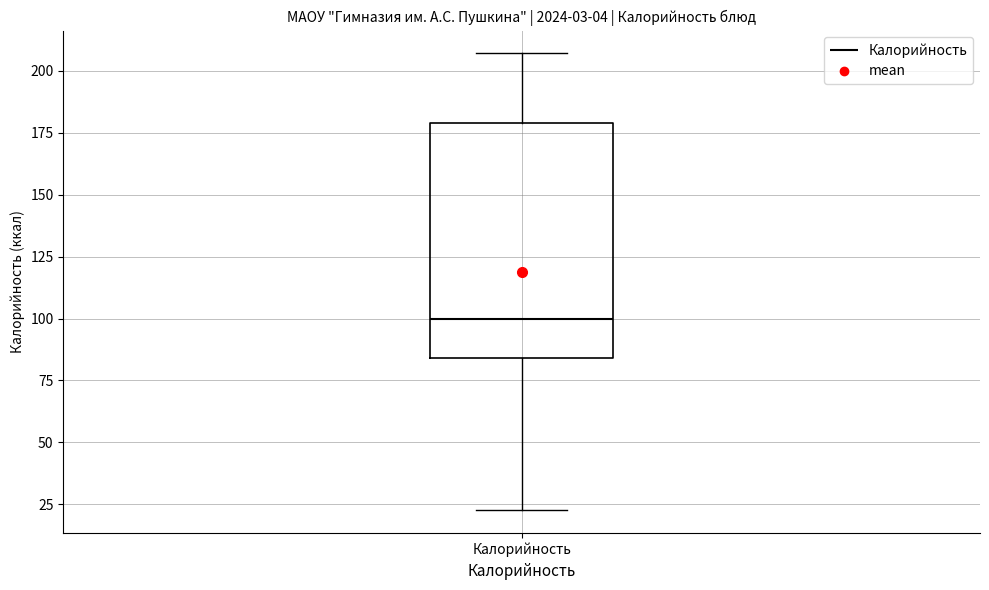

Read this box plot against the y-axis: the position of the median line, the range covered by the box, and the ends of both whiskers. The values are not printed on the chart, so give them approximately, as read against the axis.

median 100, box 85 to 180, whiskers 25 to 205